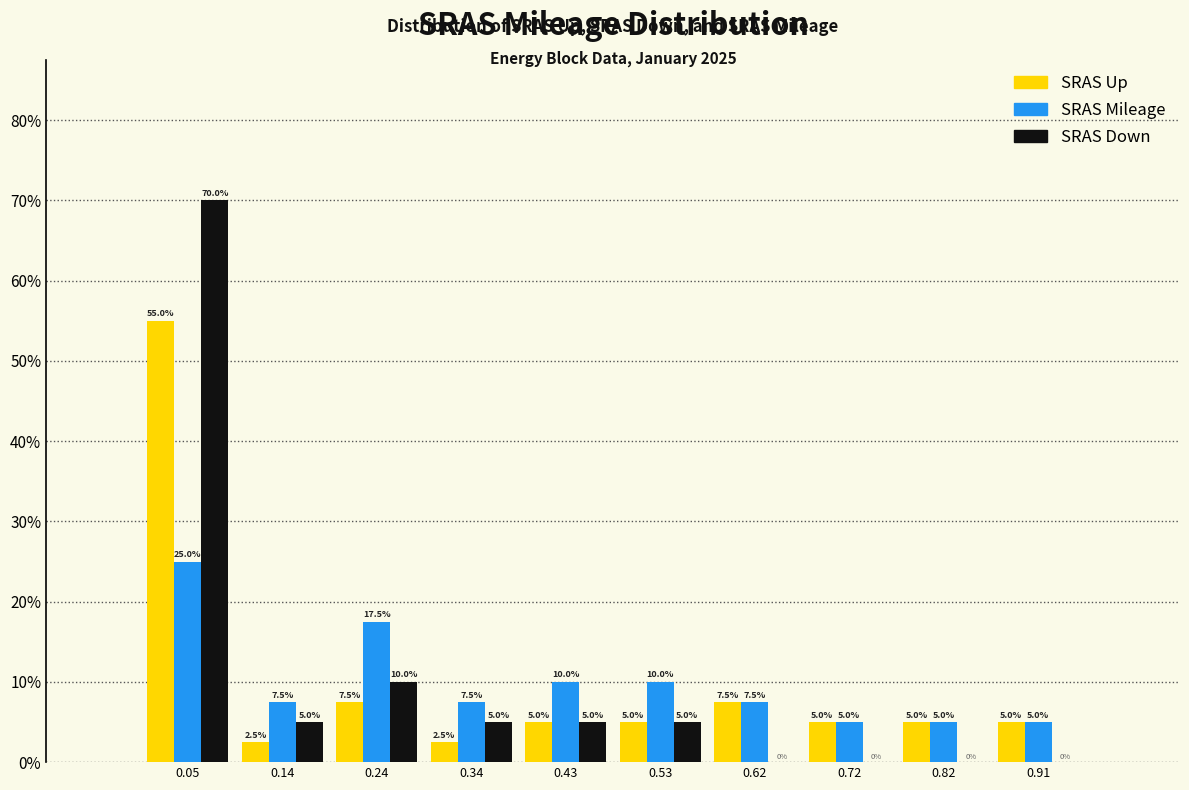

In the SRAS Down series, which range on the x-axis has the tallest bar?

0.000 to 0.096